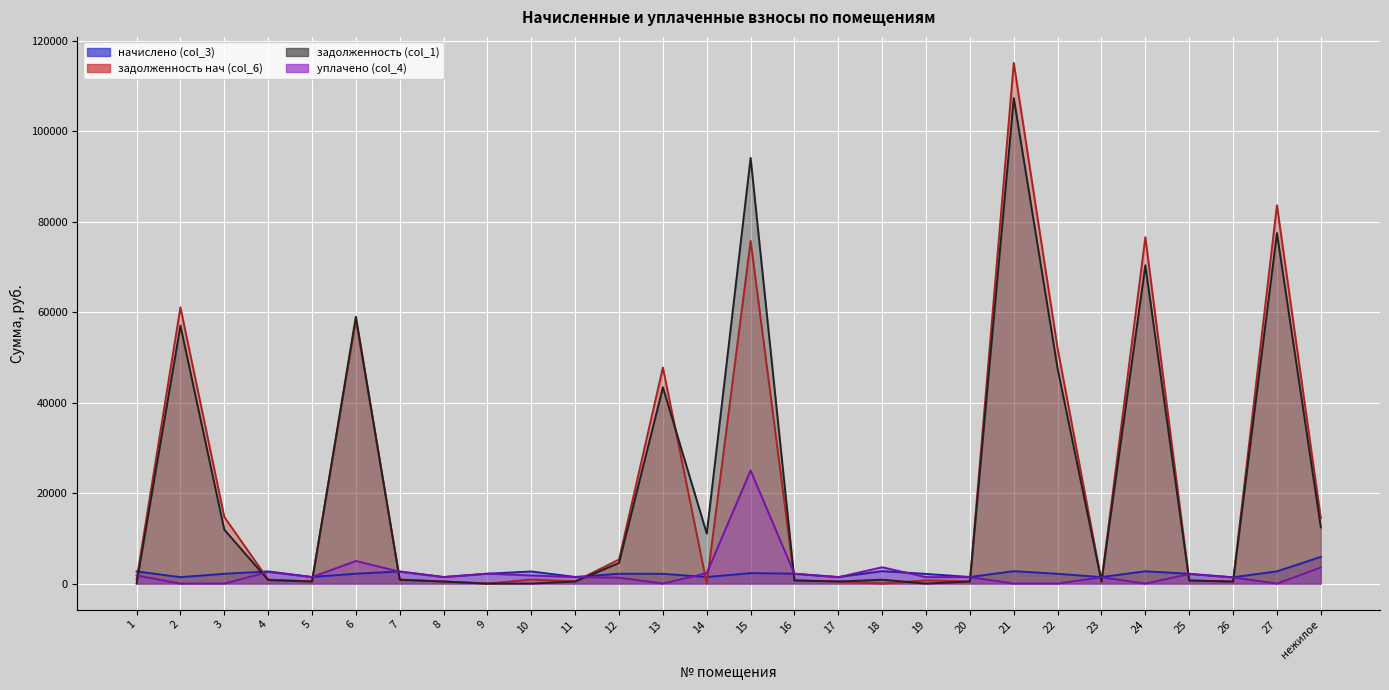

At which label does задолженность нач (col_6) first exceed 896?

1